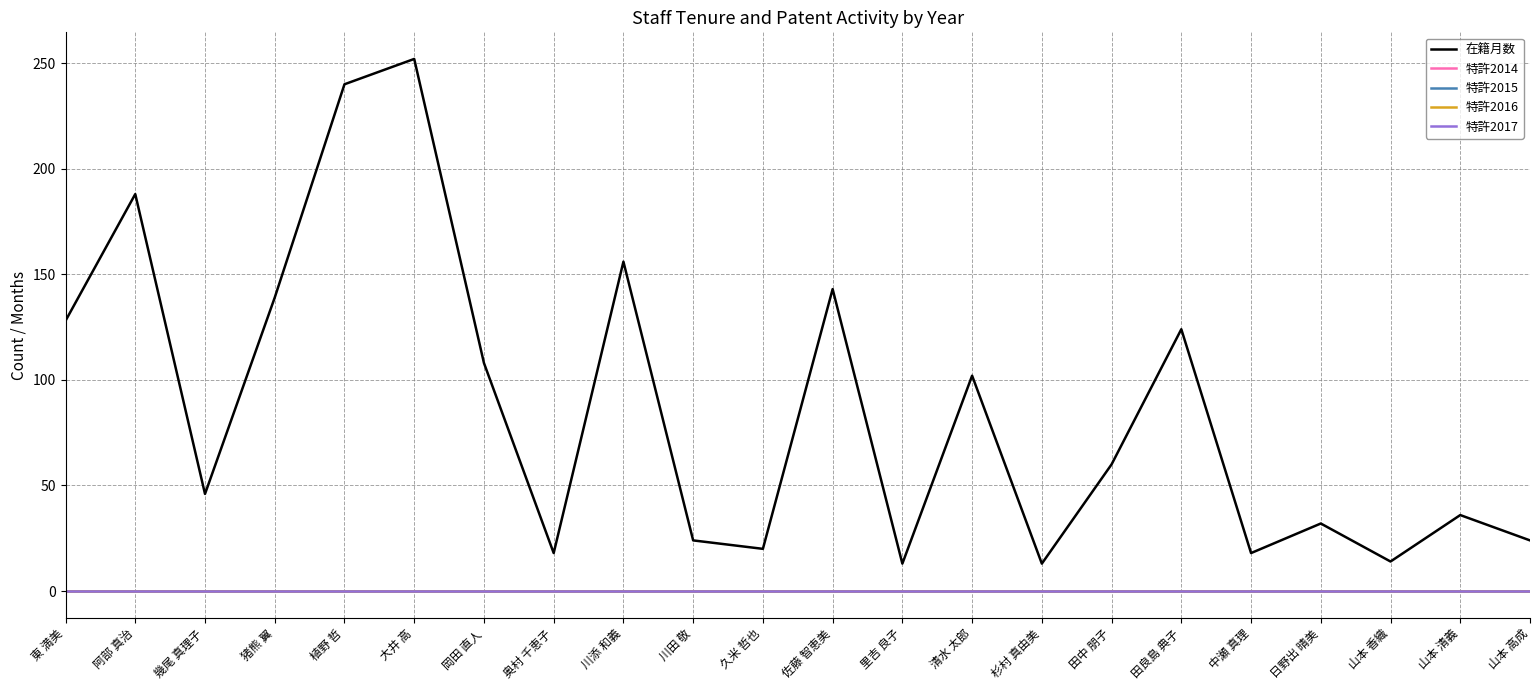

At 山本 高成, list the series in order from largest to smallest.

在籍月数, 特許2014, 特許2015, 特許2016, 特許2017